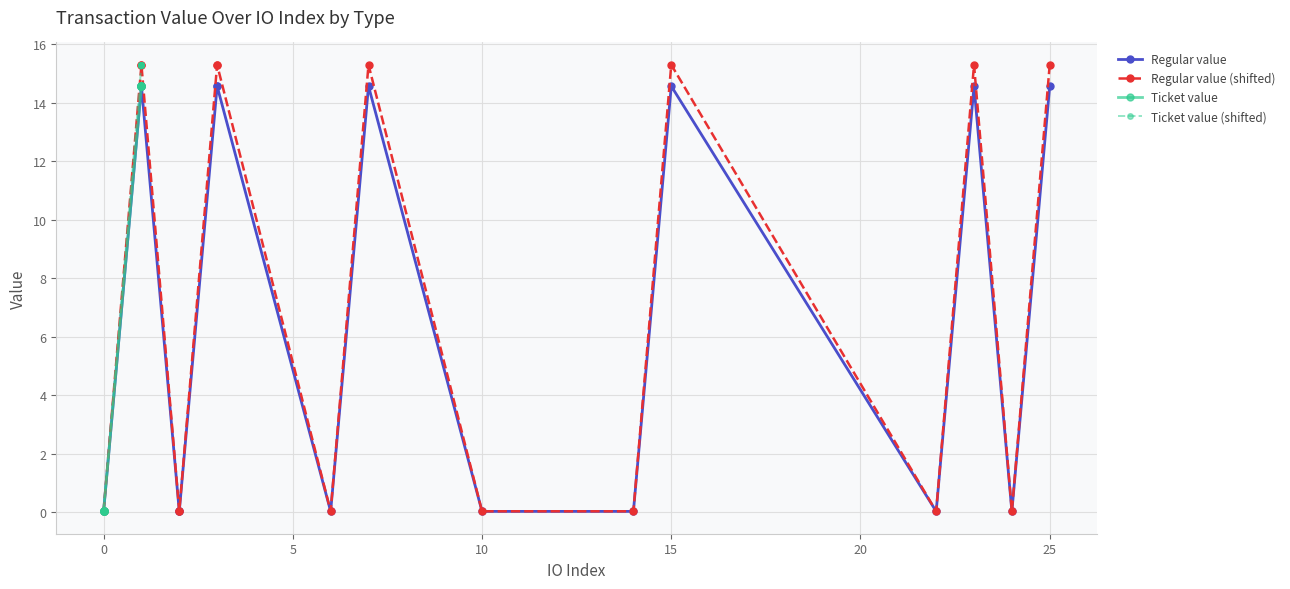

Does the chart display data point markers on the line(s)?

Yes